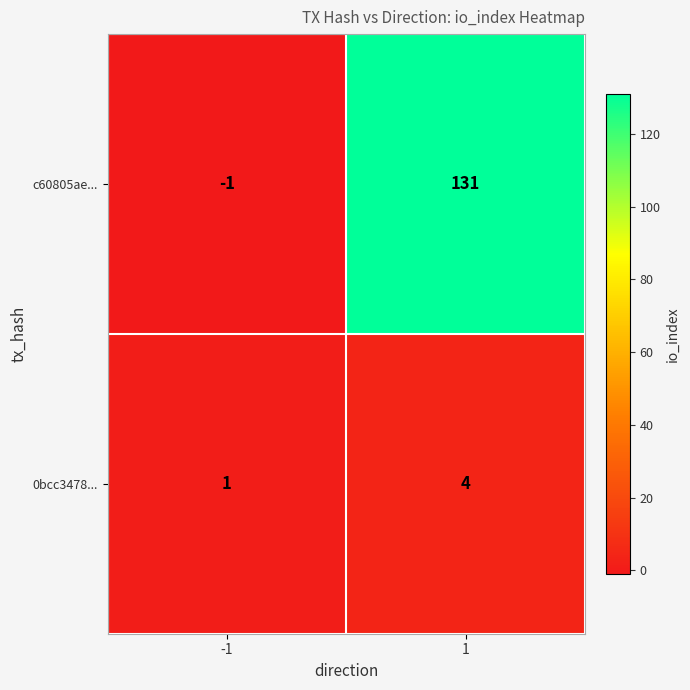

Rank the series at 1 from lowest to highest value.

0bcc3478..., c60805ae...